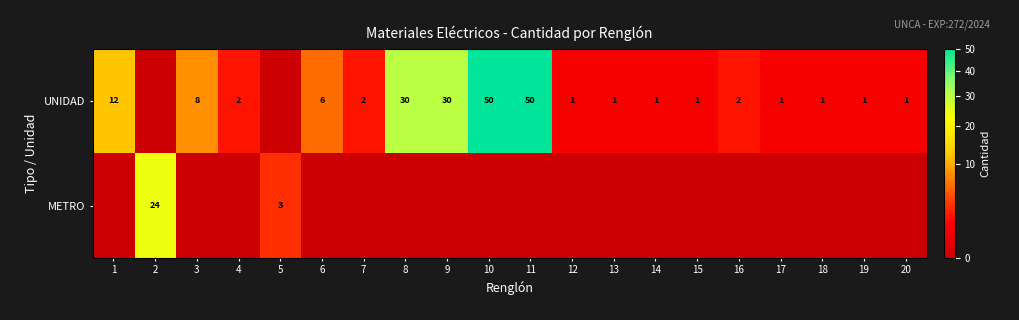

At 13, list the series in order from smallest to largest.

METRO, UNIDAD